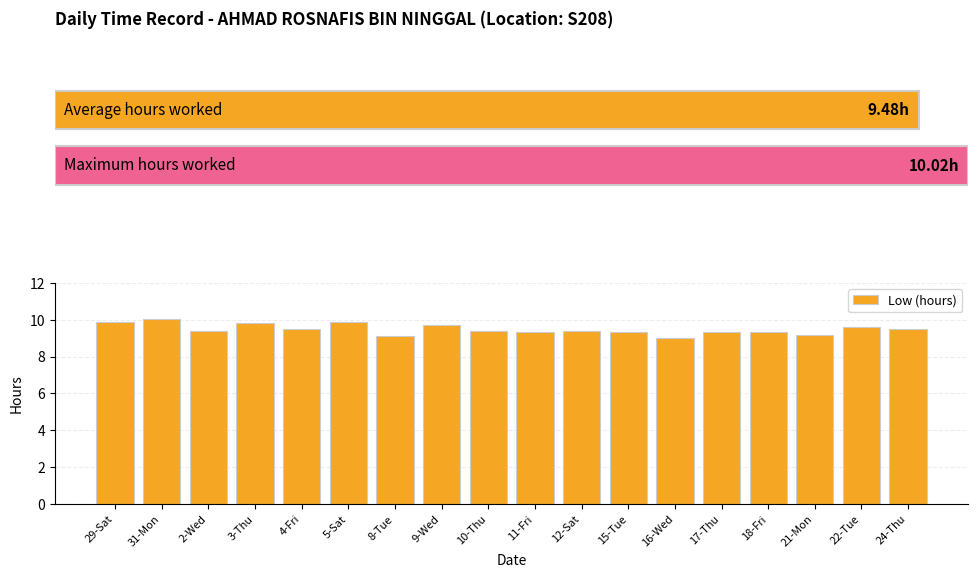

What is the average value?

9.5